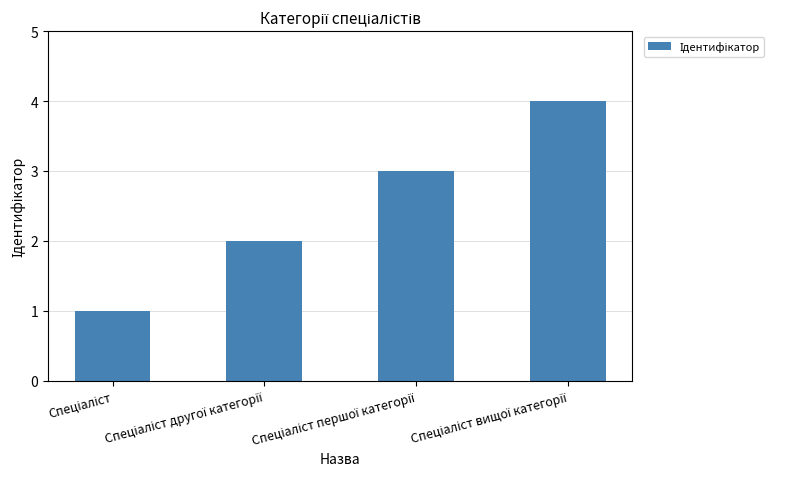

What is the difference between the maximum and minimum values?

3